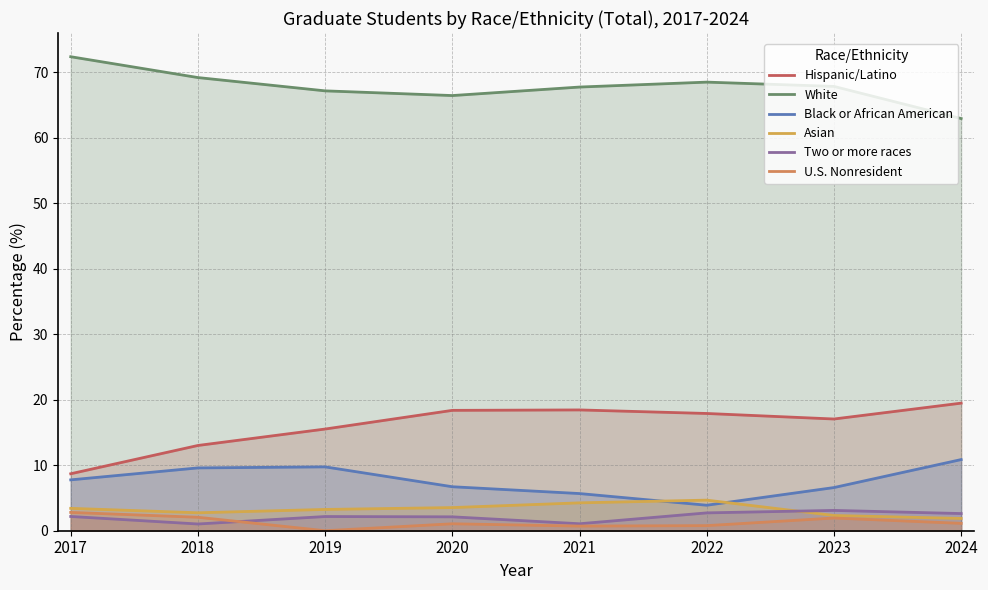

What is the sum of the Black or African American values at 2018 and 2017?

17.4